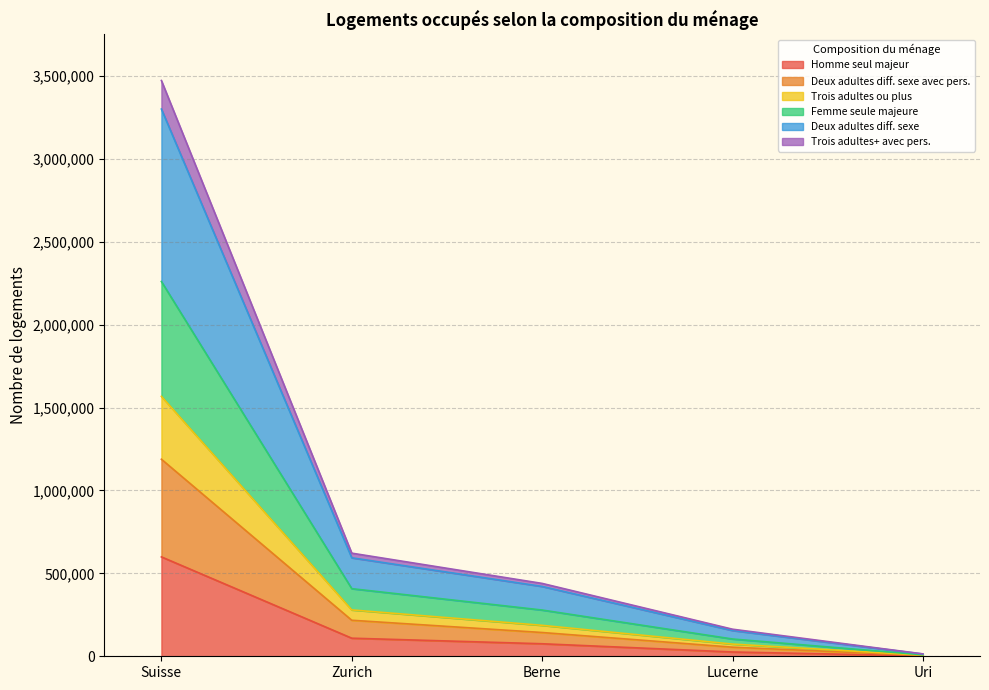

Does the chart display data point markers on the line(s)?

No